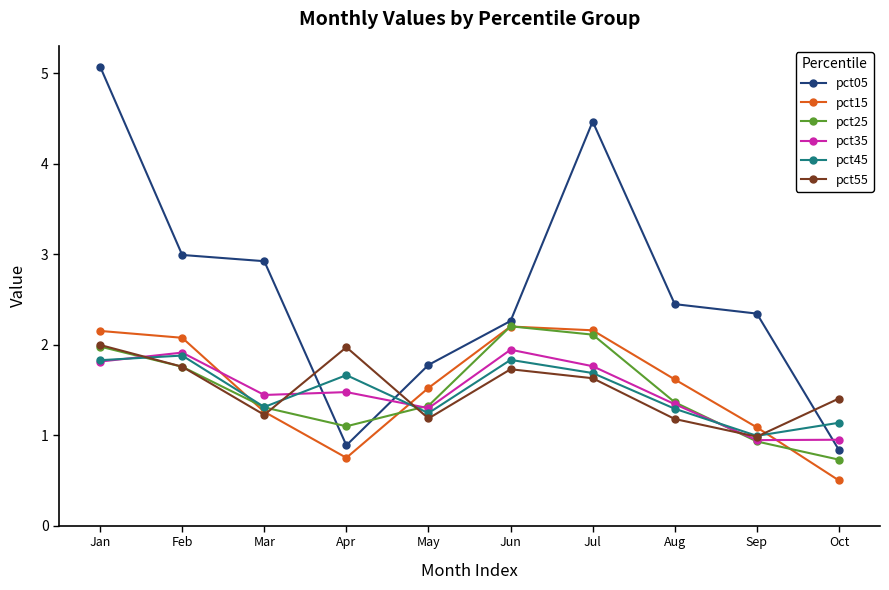

Which category has the highest value across all series?

Jan